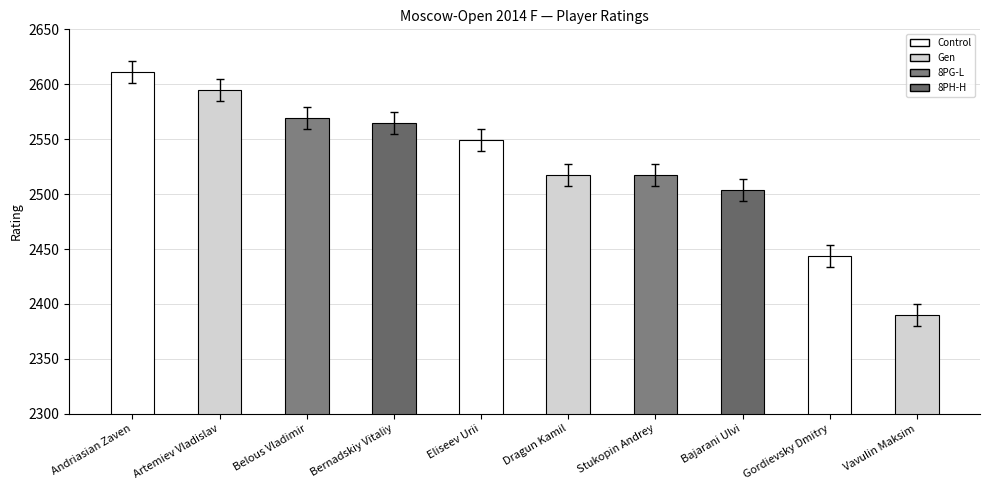

The value at Bajarani Ulvi is 4410. True or false?

False